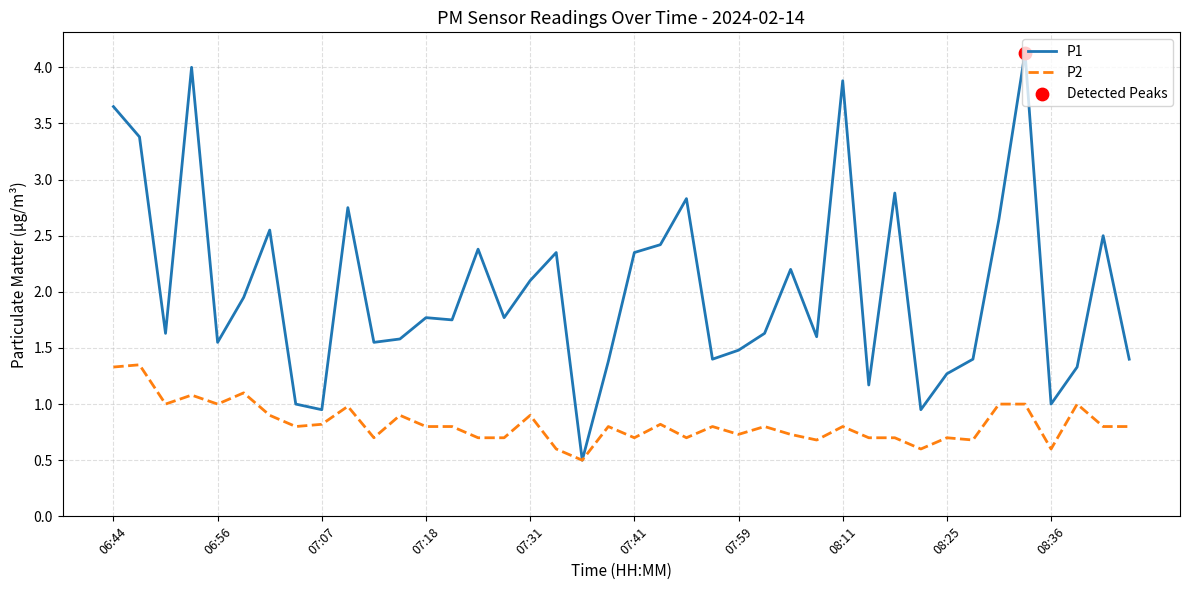

Which series has the largest total across all categories?

P1